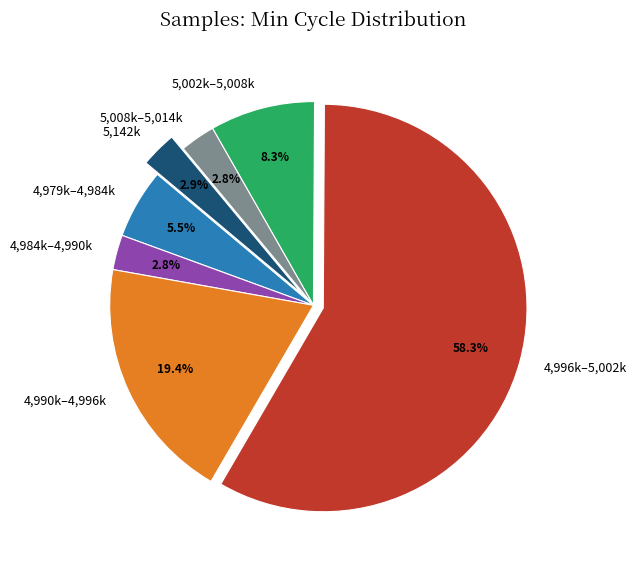

Which has a higher value, 4,990k–4,996k or 4,979k–4,984k?

4,990k–4,996k